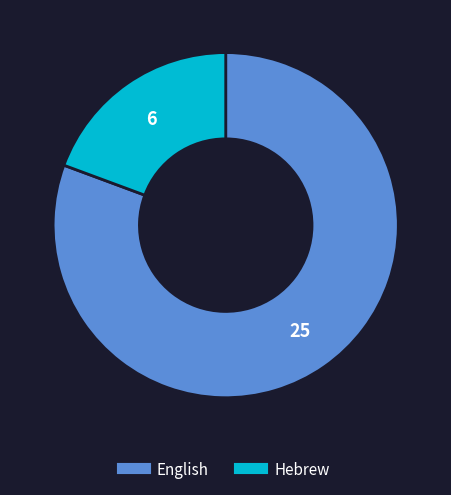

How many segments does this pie chart have?

2